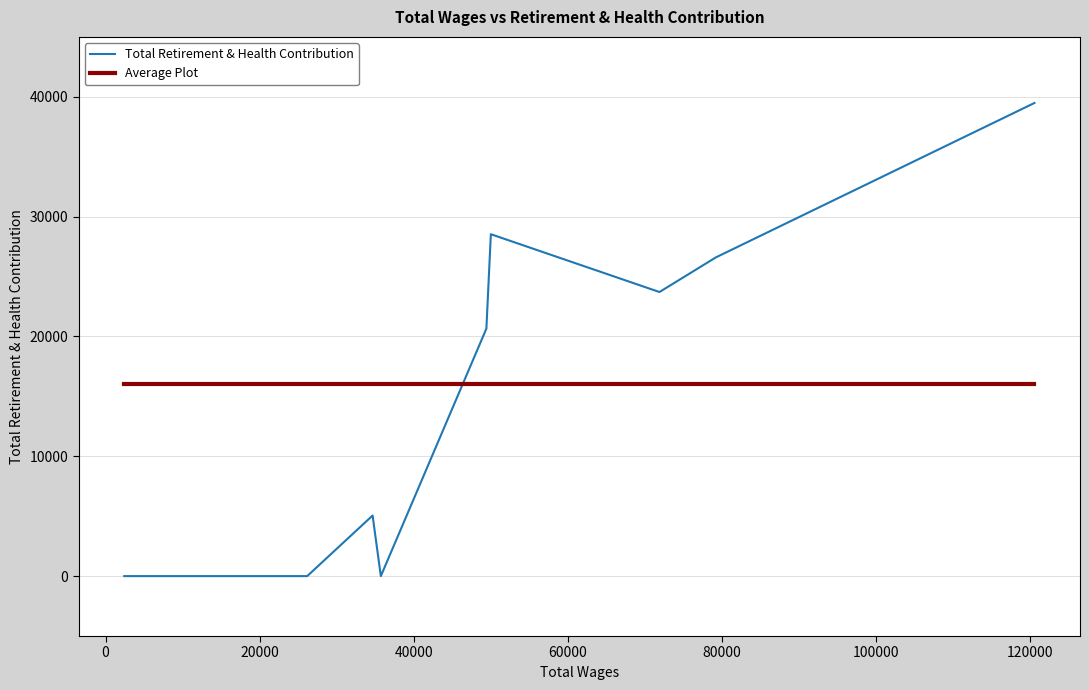

List the series in order of their peak value, lowest first.

Average Plot, Total Retirement & Health Contribution